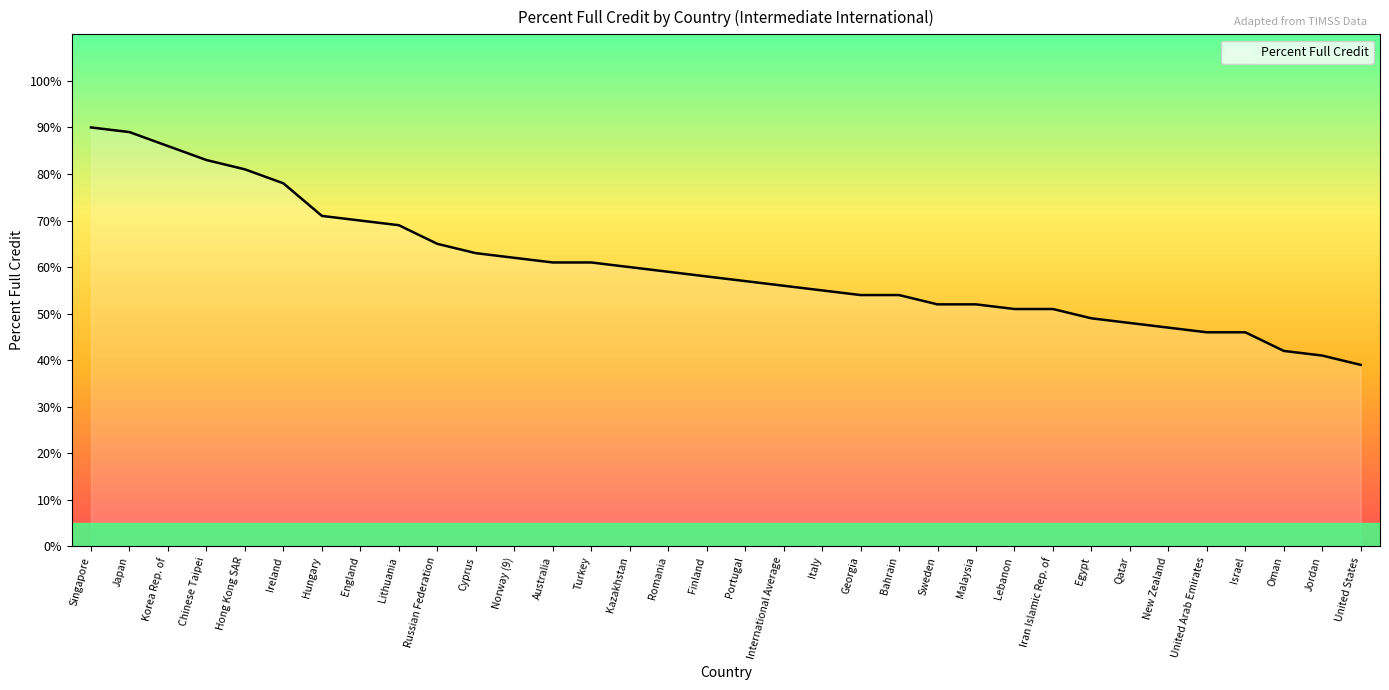

What position from the right is Russian Federation?

25